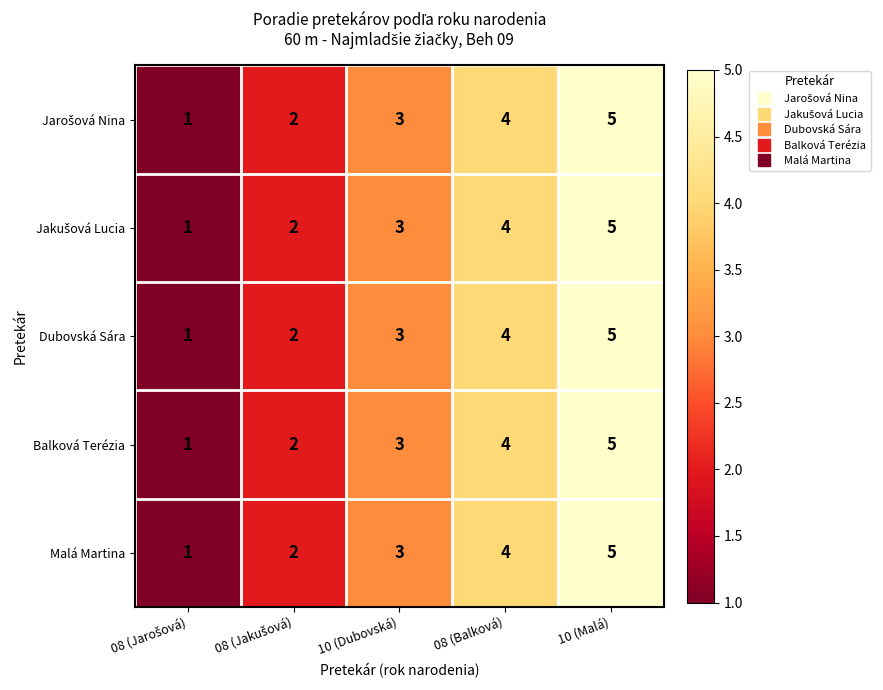

At which label is Balková Terézia closest to 3?

10 (Dubovská)